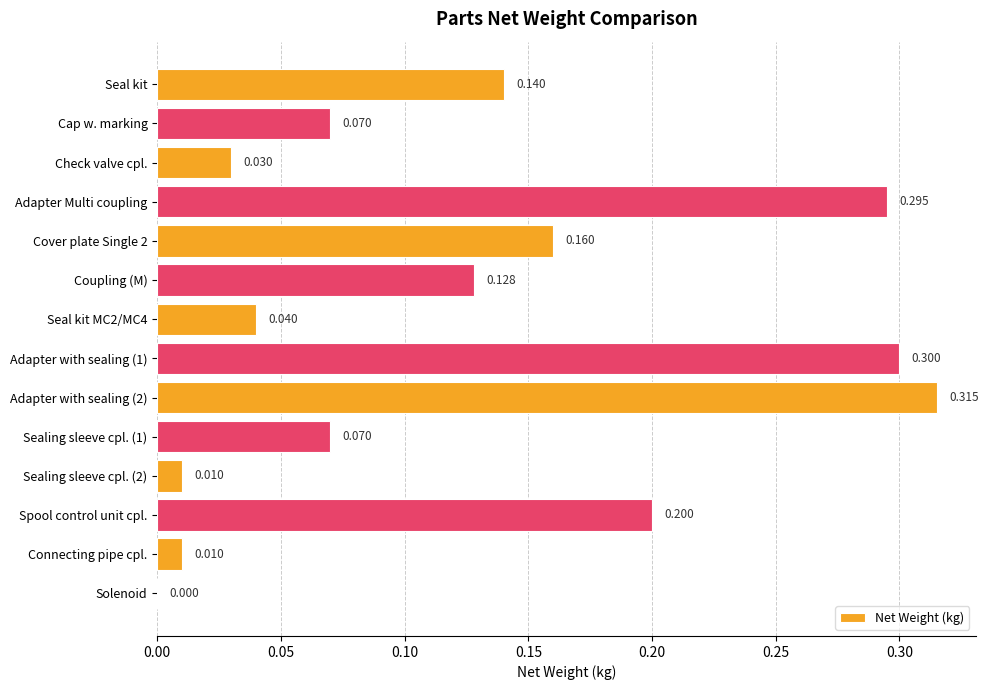

Between Seal kit and Solenoid, which is larger?

Seal kit